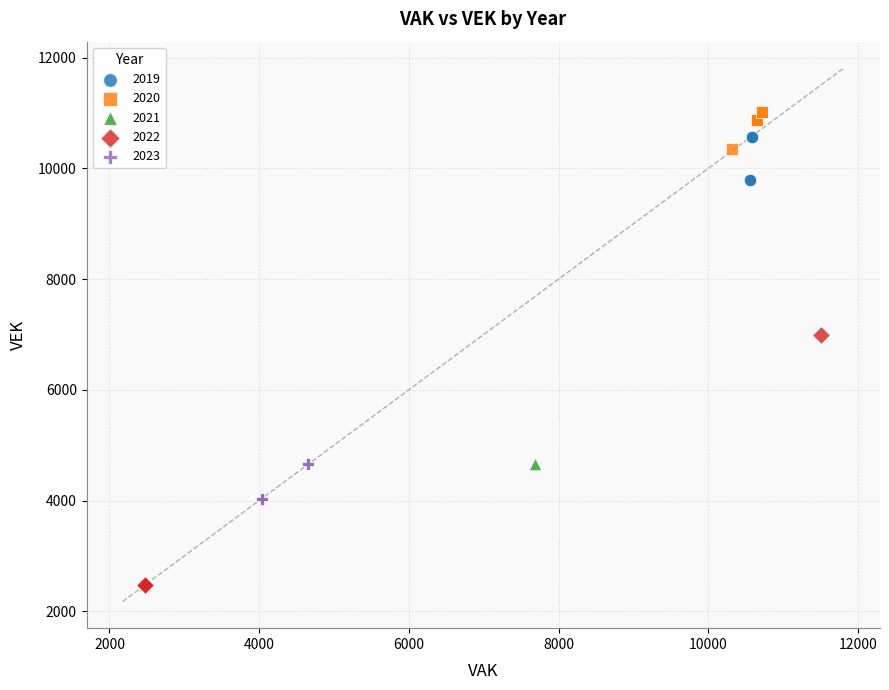

What are all the series names shown in the legend?

2019, 2020, 2021, 2022, 2023